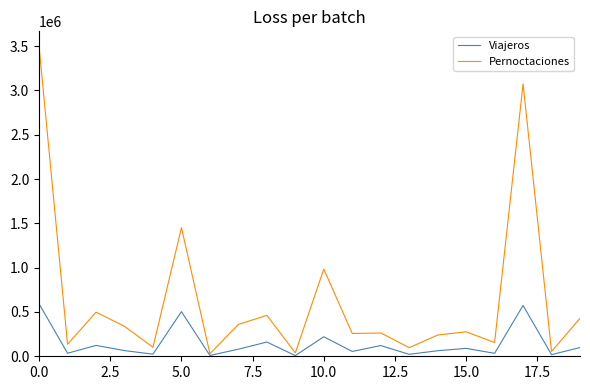

In Viajeros, how many points are lower than both neighbors (excluding endpoints)?

8